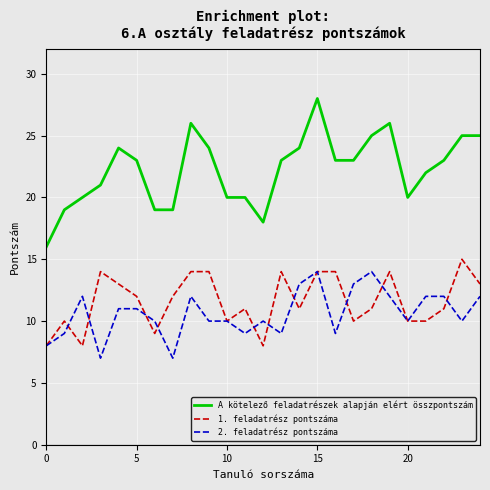

What is the difference between the maximum and second lowest values in the A kötelező feladatrészek alapján elért összpontszám series?

10